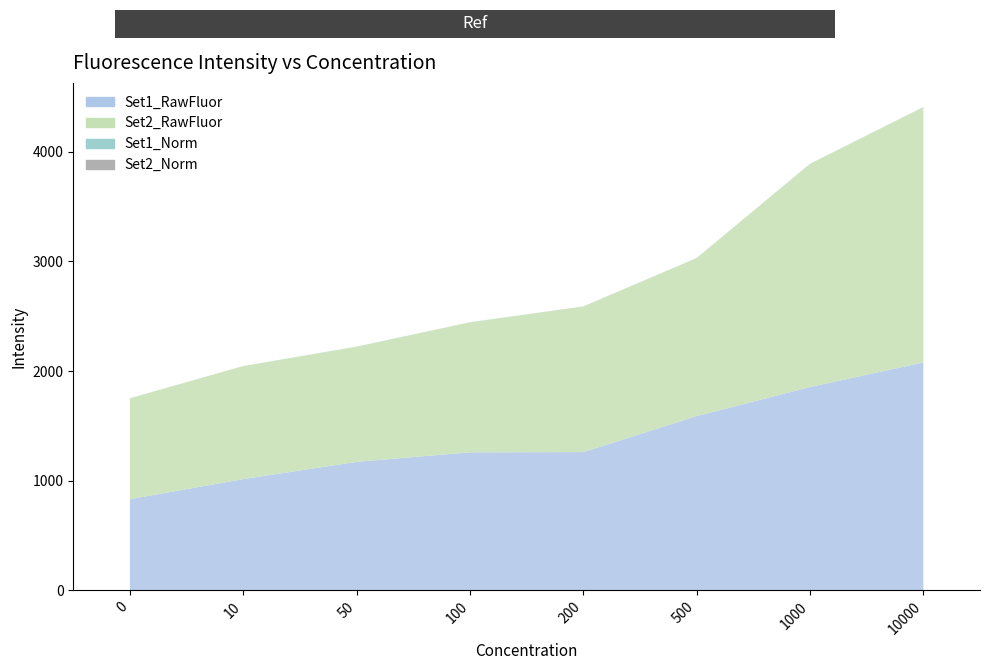

Reading left to right, what are all the values shown in this chart?

Set1_RawFluor: 832.0	1015.0	1172.0	1259.0	1261.0	1589.0	1854.0	2078.0
Set2_RawFluor: 920.0	1030.0	1050.0	1185.0	1327.0	1440.0	2033.0	2326.0
Set1_Norm: 0.0	0.1	0.3	0.3	0.3	0.6	0.8	1.0
Set2_Norm: 0.0	0.1	0.1	0.2	0.3	0.4	0.8	1.0